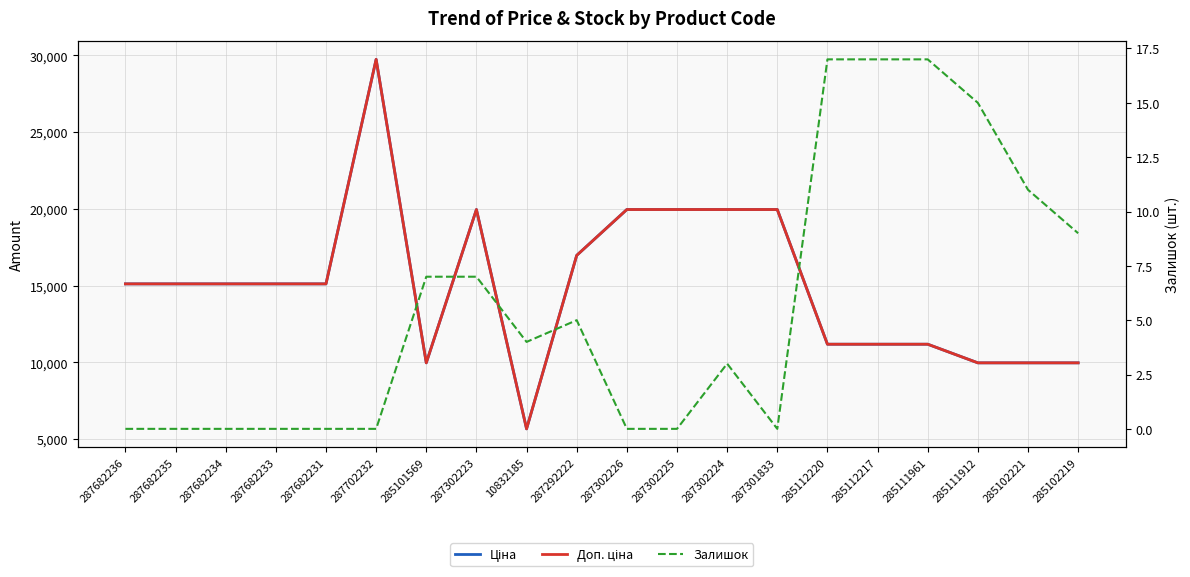

What is the label of the 8th point from the right?

287302224